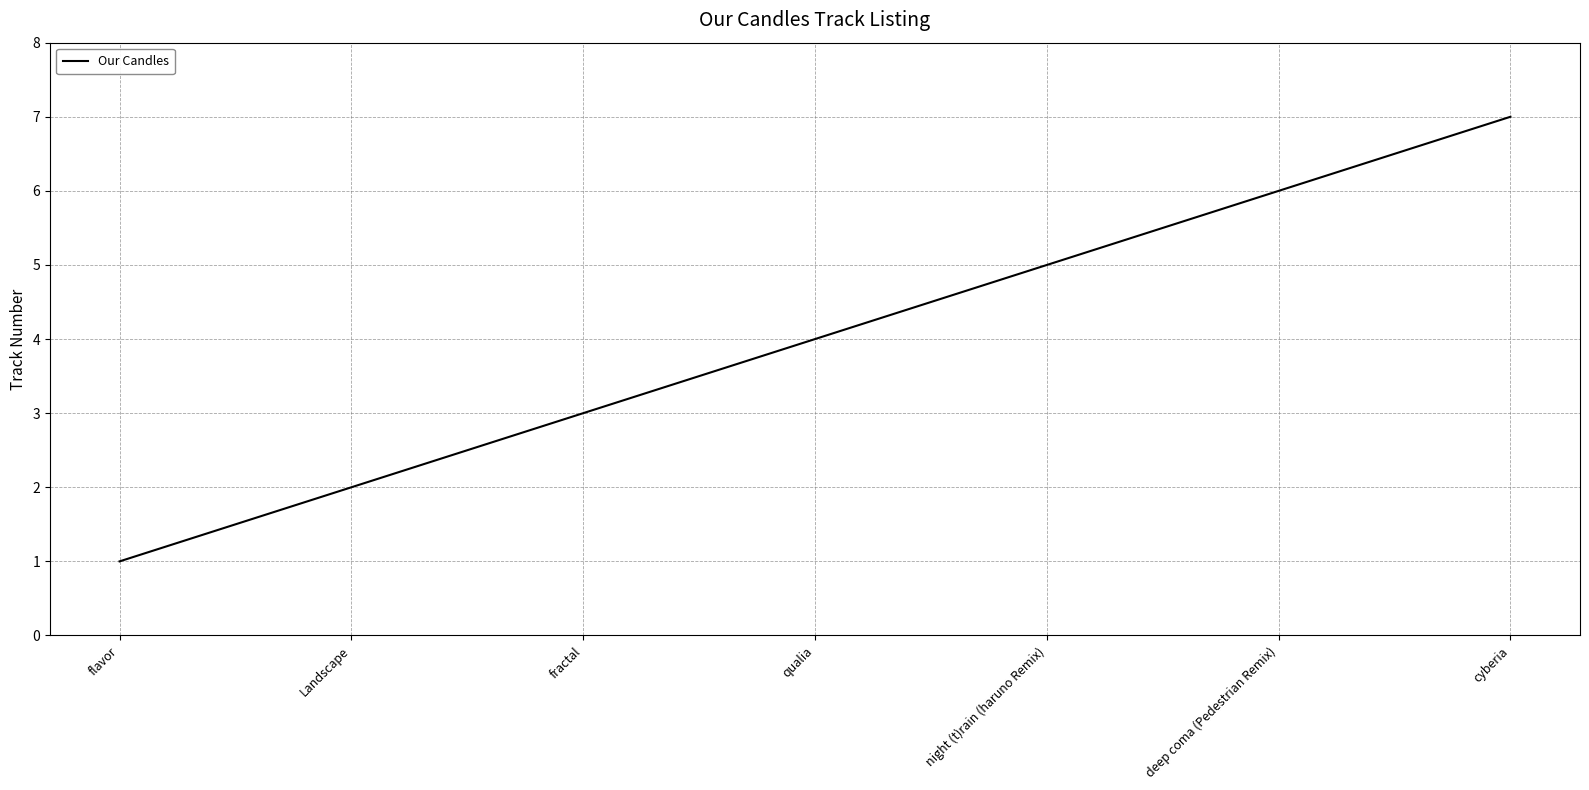

Count the number of data series in this chart.

1